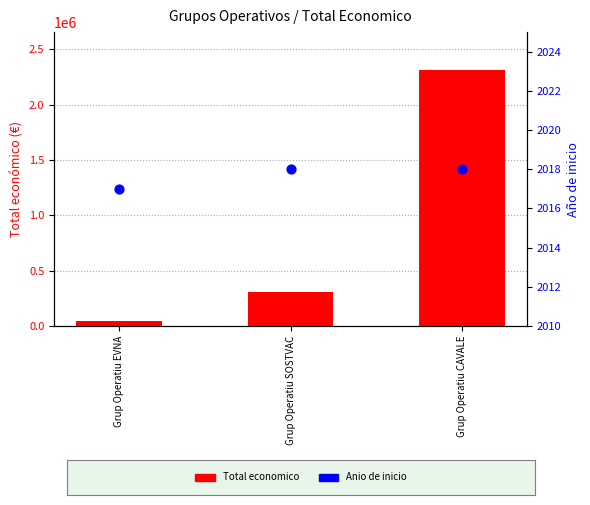

Which series contains the highest Y value?

Total economico